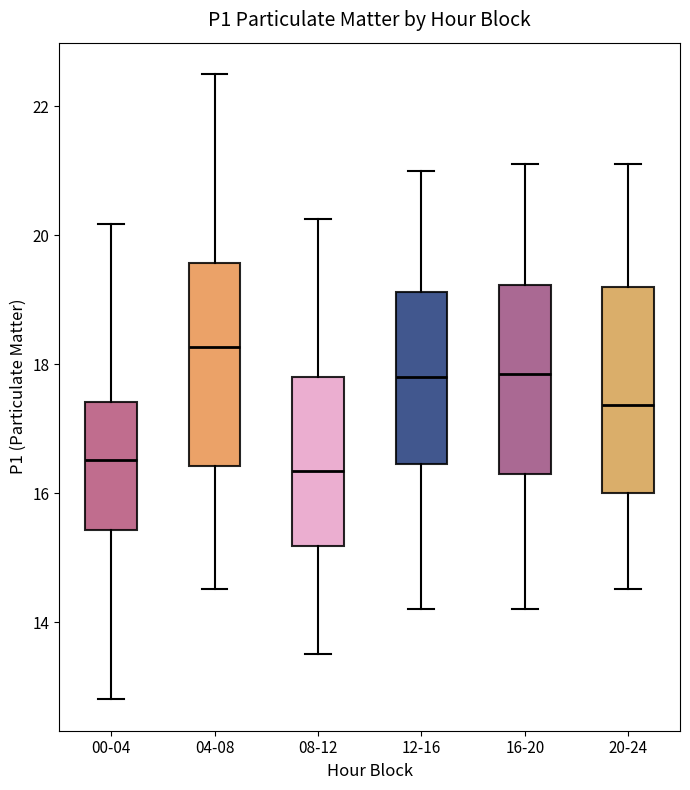

Where is the upper edge of the box for 16-20 on the y-axis? The values are not printed on the chart, so give them approximately, as read against the axis.

19.2